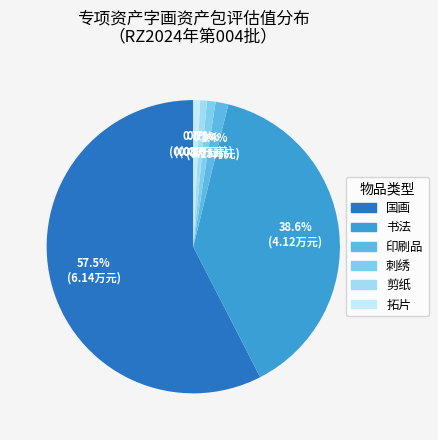

Which has a higher value, 拓片 or 书法?

书法